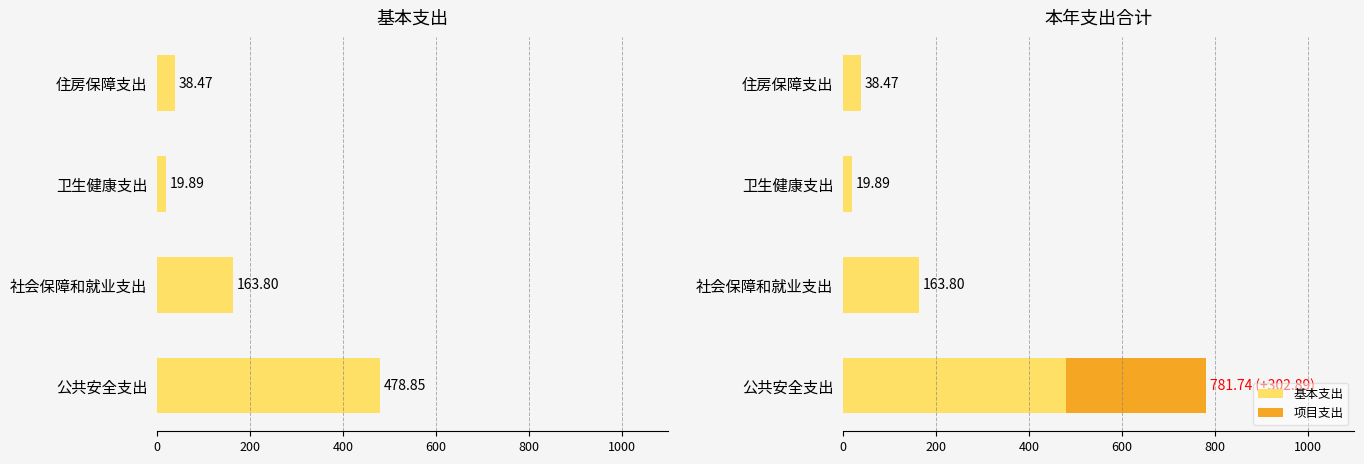

Reading left to right, list all the values displayed in this chart.

基本支出: 478.9	163.8	19.9	38.5
项目支出: 302.9	0.0	0.0	0.0